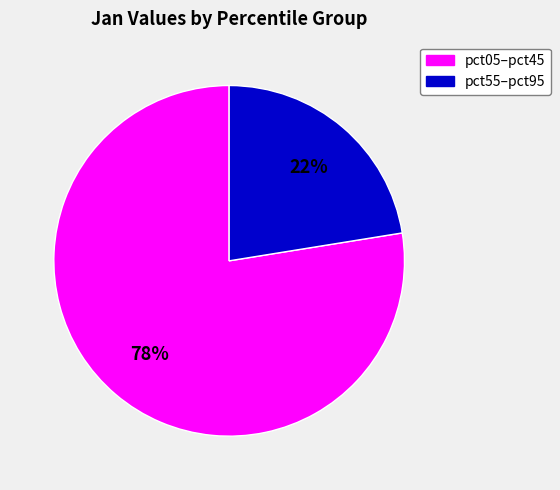

Is there a majority slice in this chart?

Yes